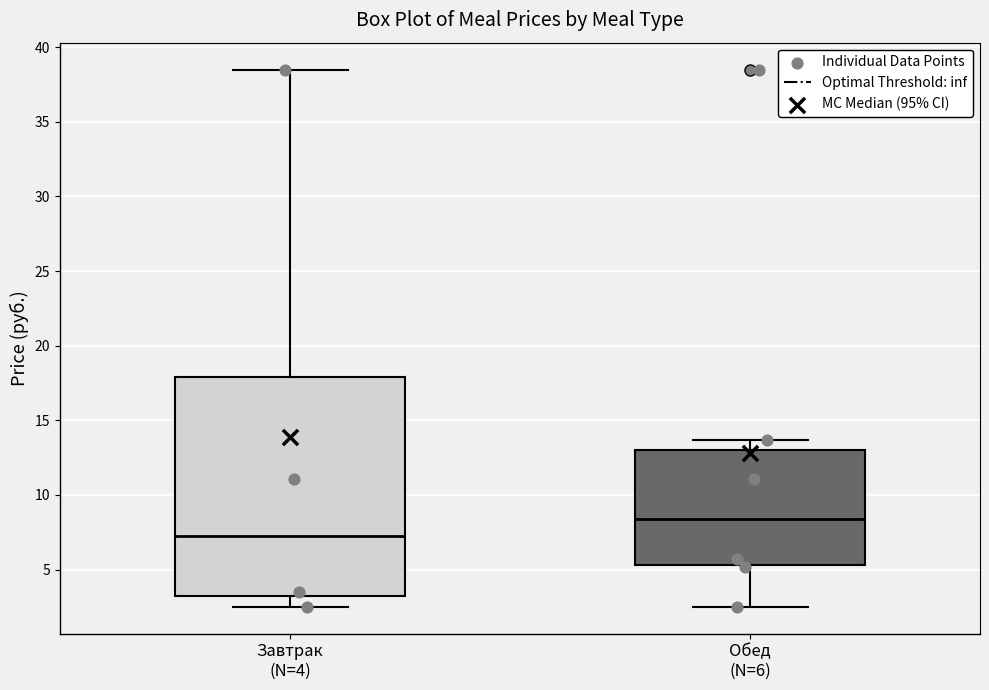

Reading left to right, read every box against the y-axis: the position of its median line, the range the box covers, and the ends of its whiskers. The values are not printed on the chart, so give them approximately, as read against the axis.

Завтрак (N=4): median 7.5, box 3.5 to 18.0, whiskers 2.5 to 38.5
Обед (N=6): median 8.5, box 5.5 to 13.0, whiskers 2.5 to 13.5